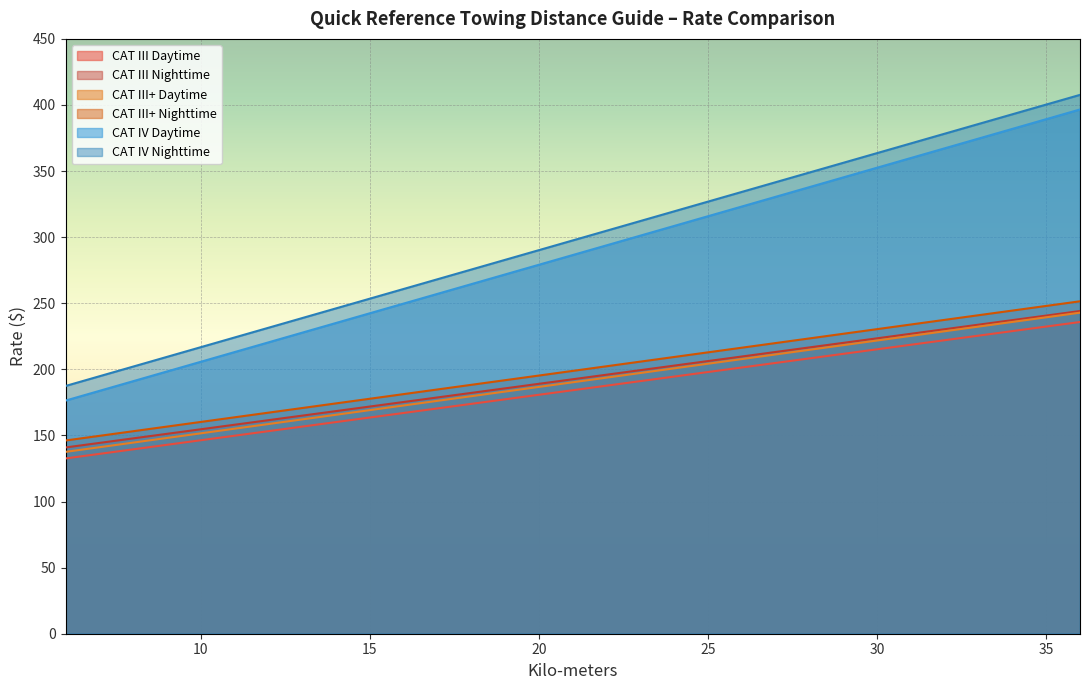

At how many categories does at least one series exceed 322?

12